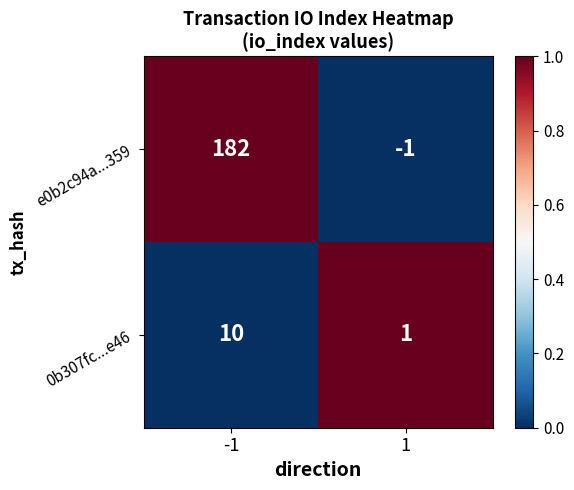

What is the spread (max minus min) of values at -1?

172